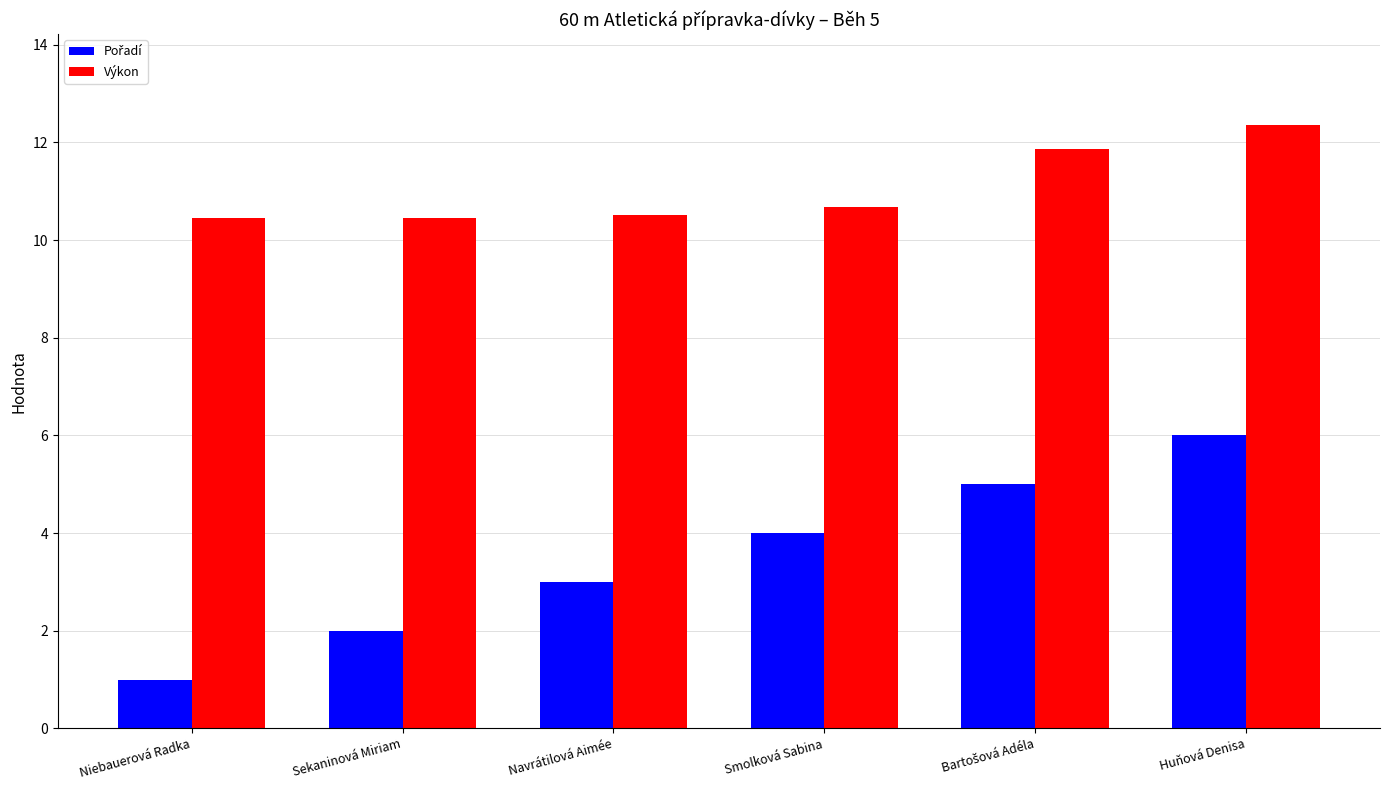

Which category has the highest value across all series?

Huňová Denisa